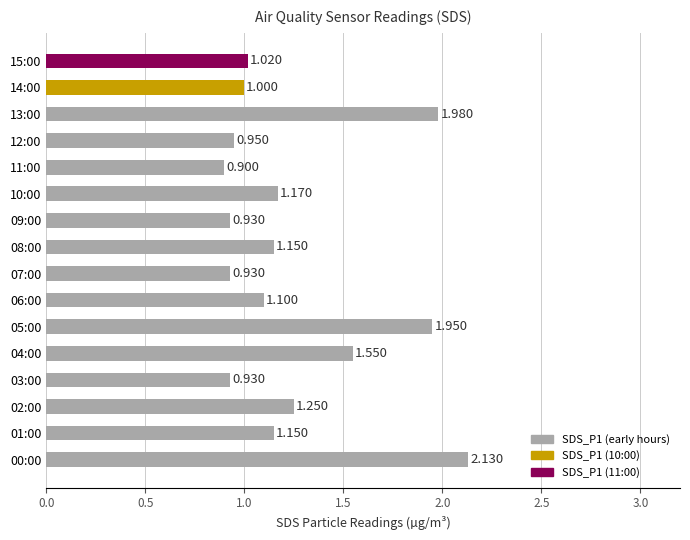

How many data points are less than 1?

5